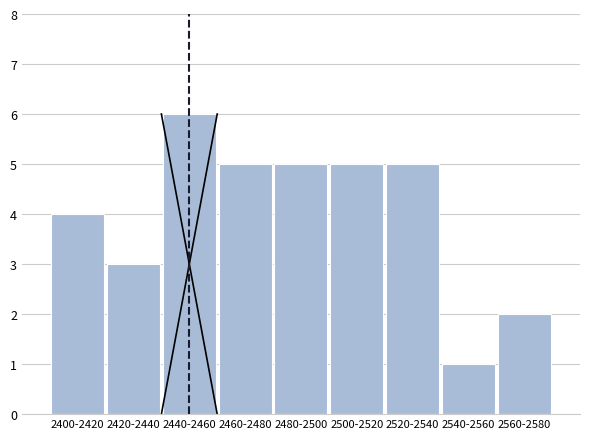

Reading left to right, list all the values displayed in this chart.

2400-2420=4	2420-2440=3	2440-2460=6	2460-2480=5	2480-2500=5	2500-2520=5	2520-2540=5	2540-2560=1	2560-2580=2